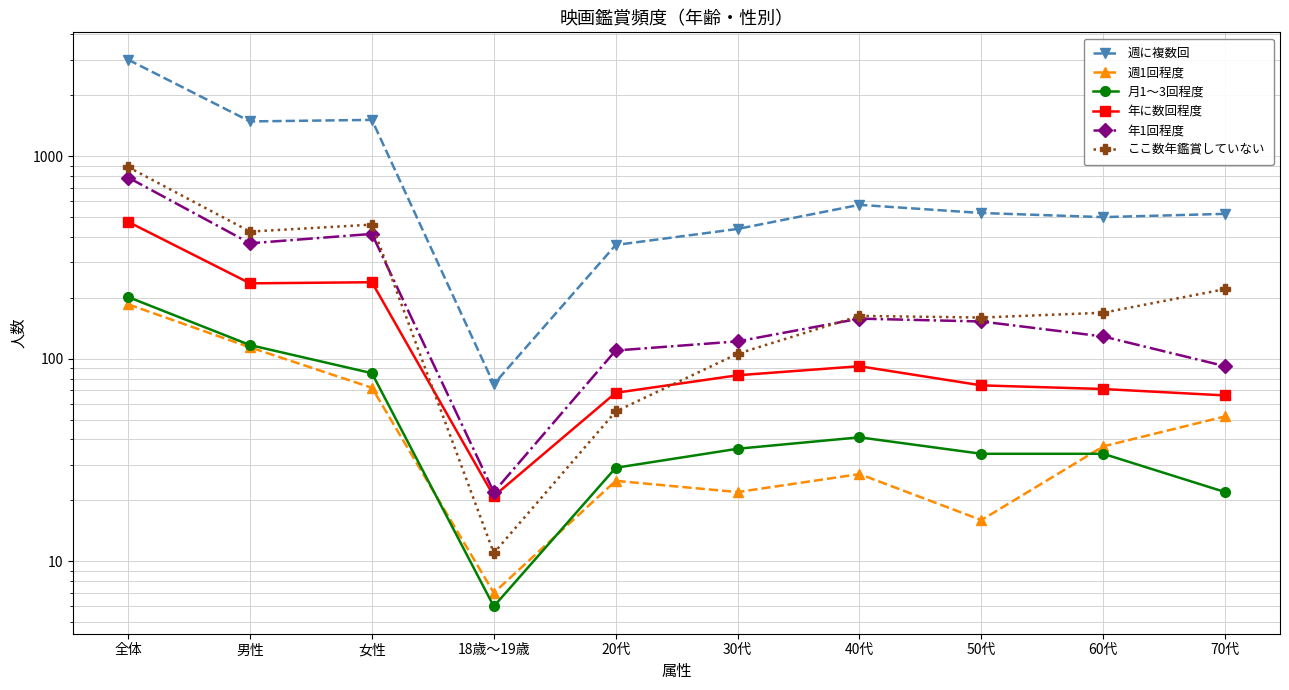

What are all the series names shown in the legend?

週に複数回, 週1回程度, 月1～3回程度, 年に数回程度, 年1回程度, ここ数年鑑賞していない